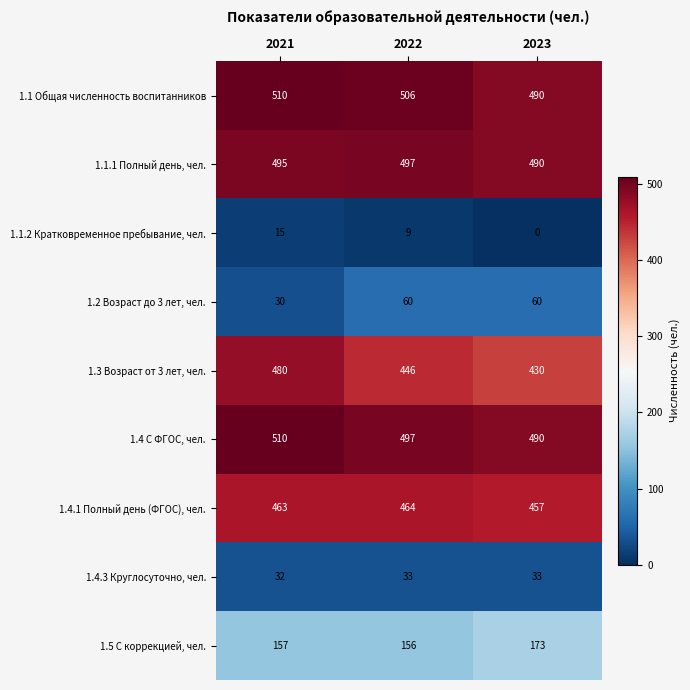

Which category has the lowest value across all series?

2023